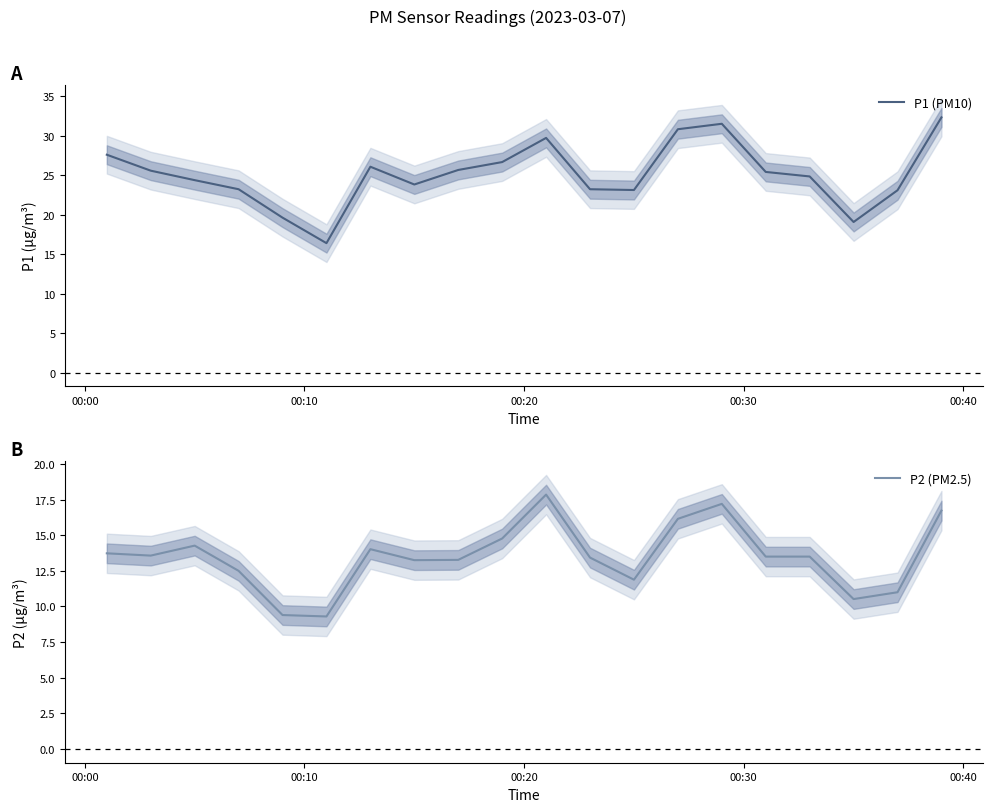

What is the highest value of the P1 (PM10) series?

32.3